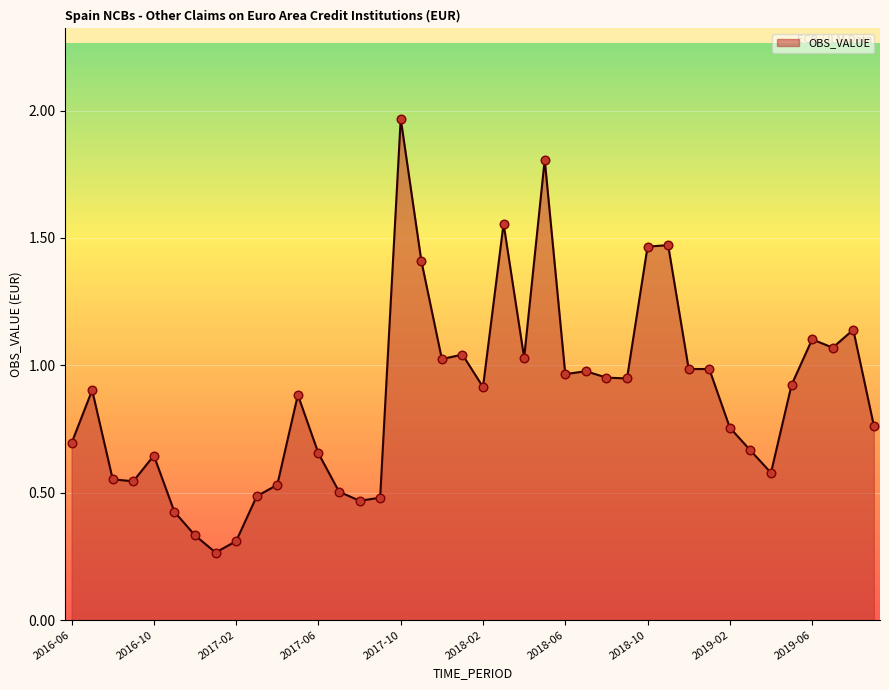

What is the difference between the maximum and minimum values?

1.7